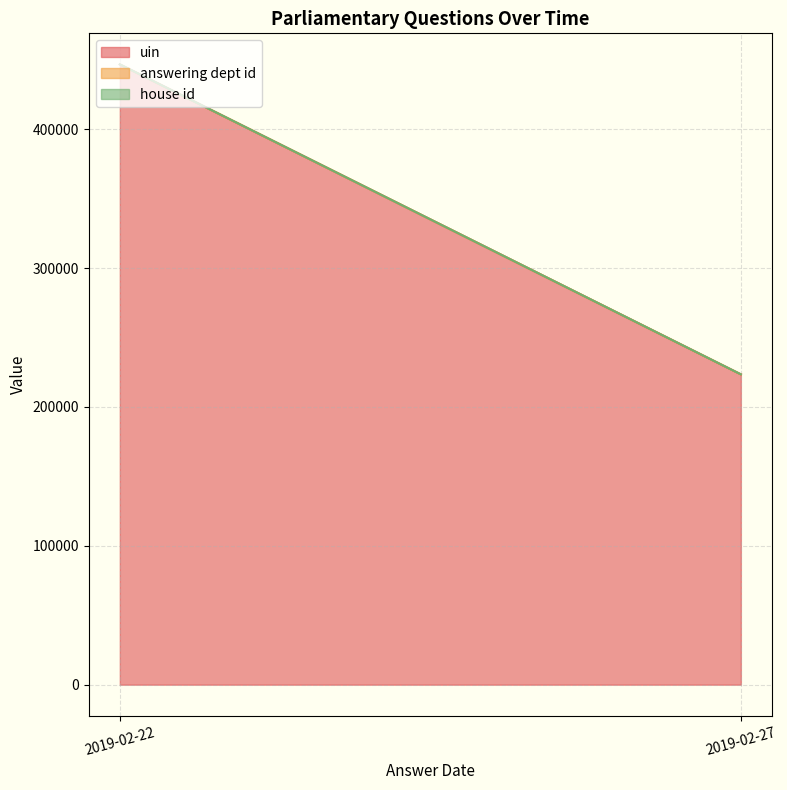

Which category has the highest value in the uin series?

2019-02-22